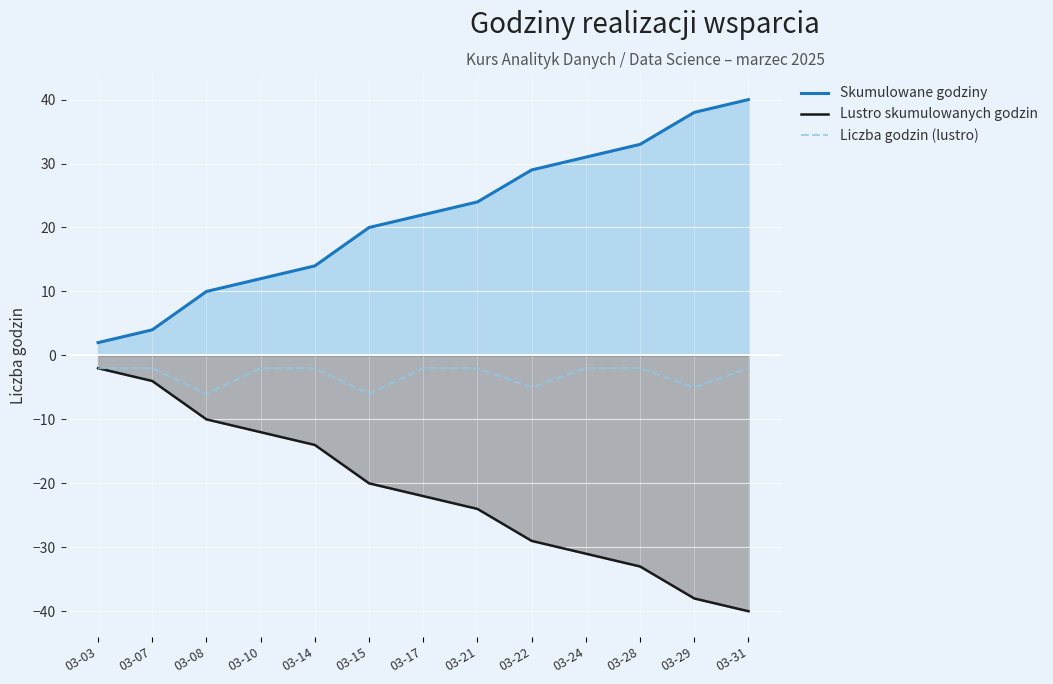

Reading left to right, transcribe all the data shown in this chart.

Skumulowane godziny: 2	4	10	12	14	20	22	24	29	31	33	38	40
Lustro skumulowanych godzin: -2	-4	-10	-12	-14	-20	-22	-24	-29	-31	-33	-38	-40
Liczba godzin (lustro): -2	-2	-6	-2	-2	-6	-2	-2	-5	-2	-2	-5	-2